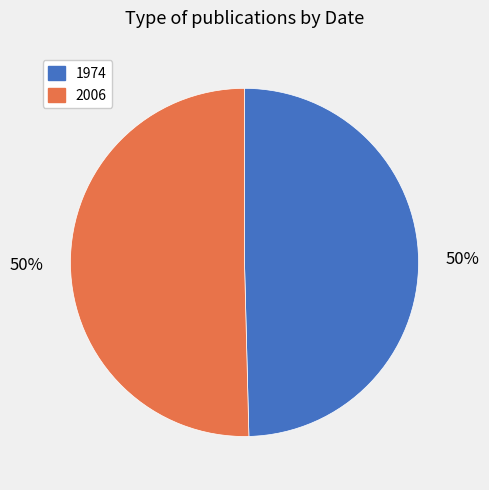

To the nearest percent, what is the average slice percentage?

50%